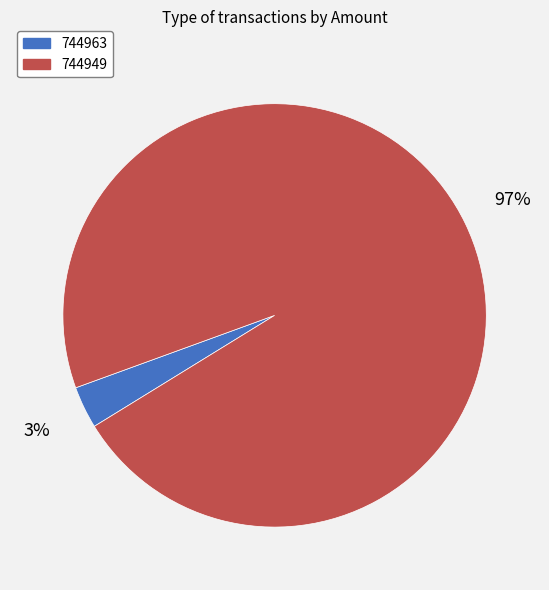

True or false: 744963 accounts for 3% of the total.

True